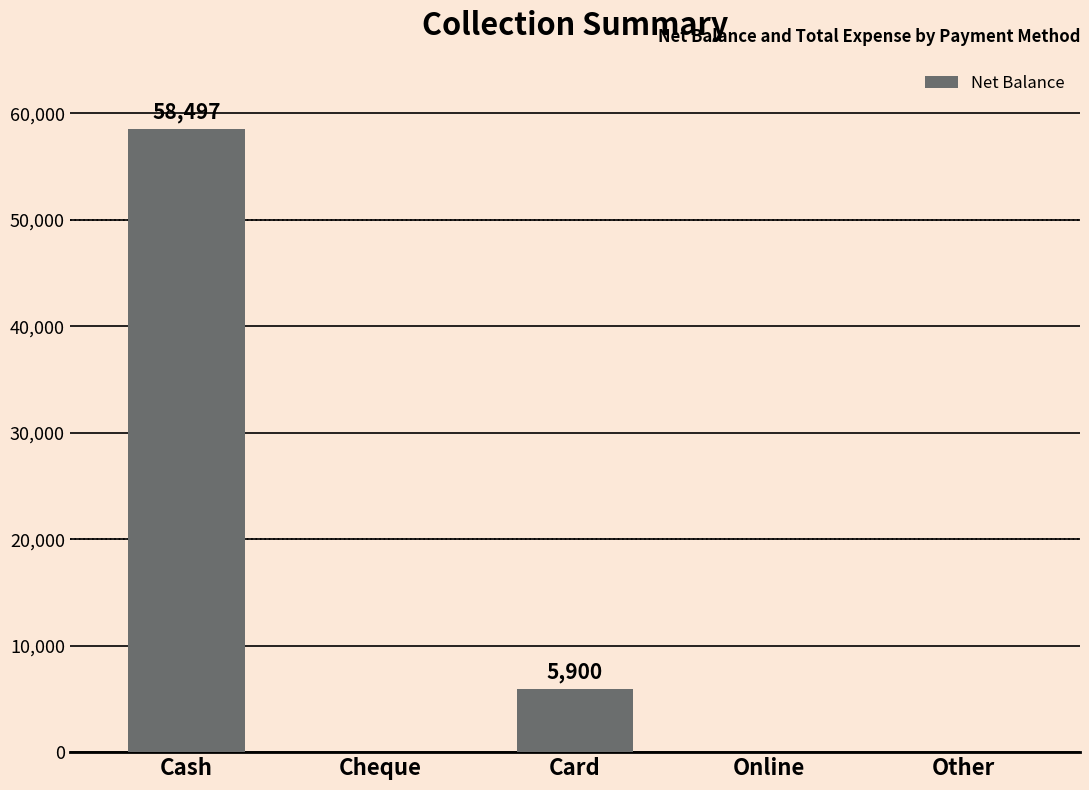

At which category does the chart reach its peak across all series?

Cash